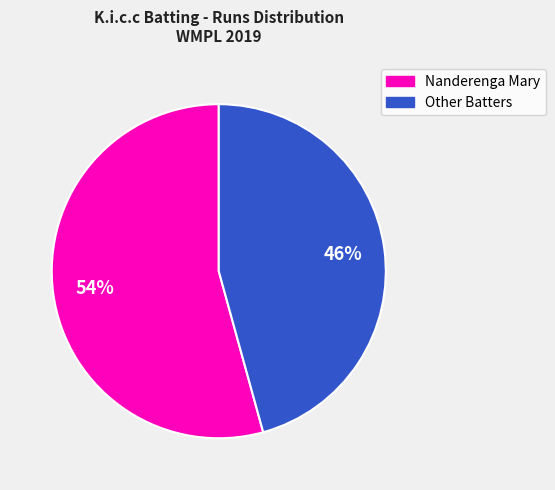

To the nearest percent, what is the average slice percentage?

50%